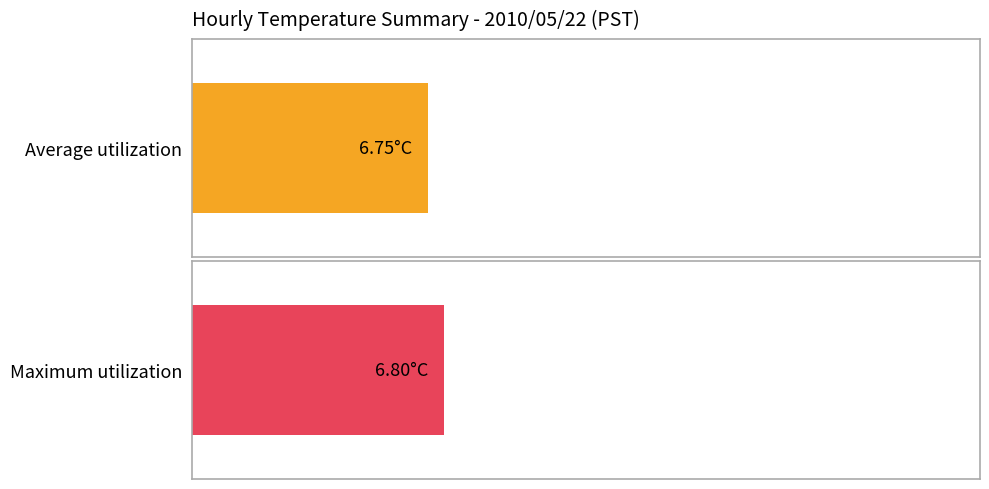

Are the bars grouped side by side (vs. stacked)?

Yes